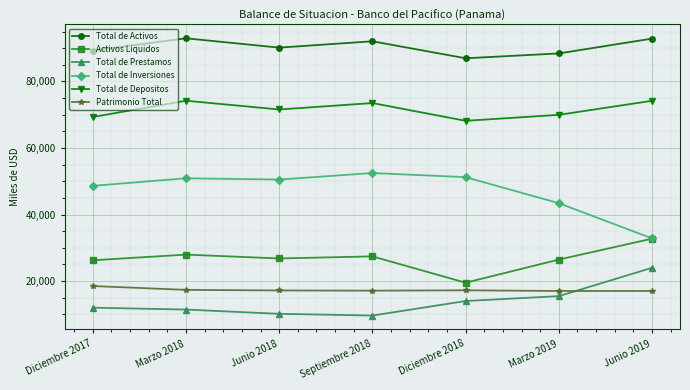

True or false: Total de Inversiones has more than 0 points higher than both neighbors.

True